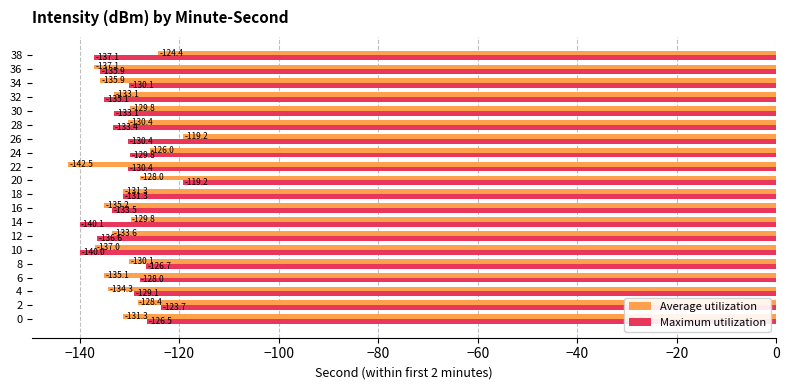

What is the difference between the maximum and minimum values in the Maximum utilization series?

20.9